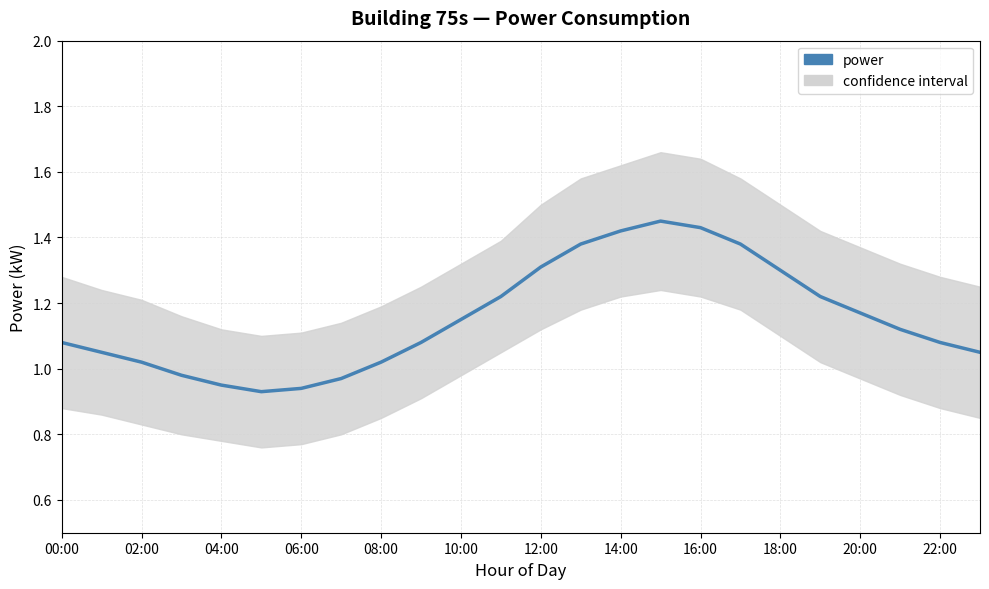

Where does the data first go above 1?

00:00